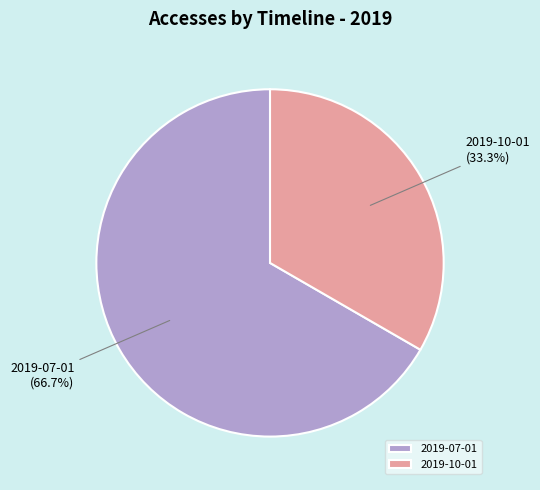

What is the smallest slice in the pie chart?

2019-10-01